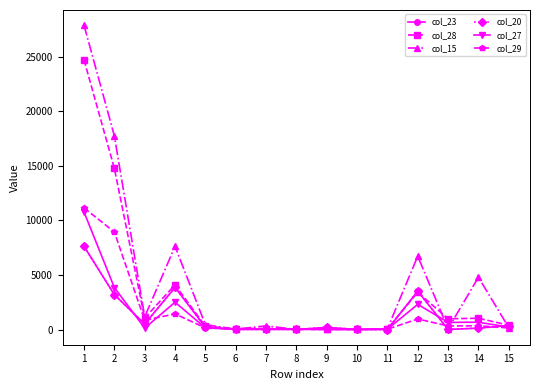

How many values in the col_29 series exceed 148?

7